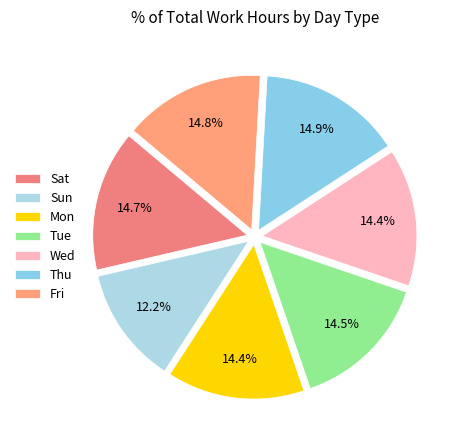

Do Fri and Thu together represent more than half of the pie?

No